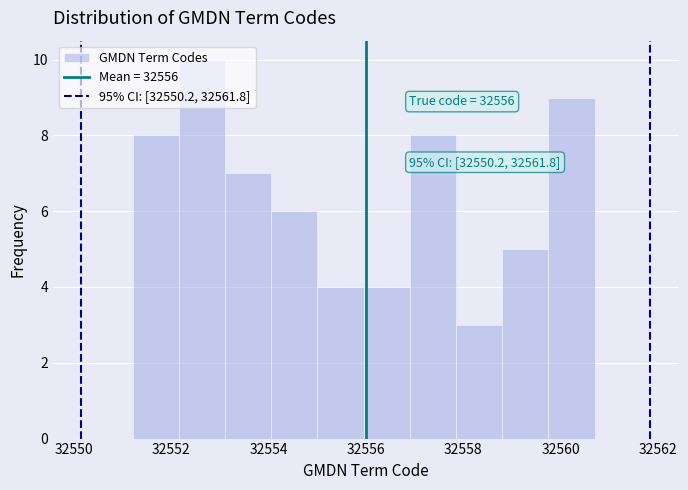

Over which range of the x-axis is the bar tallest?

32552.2 to 32553.2